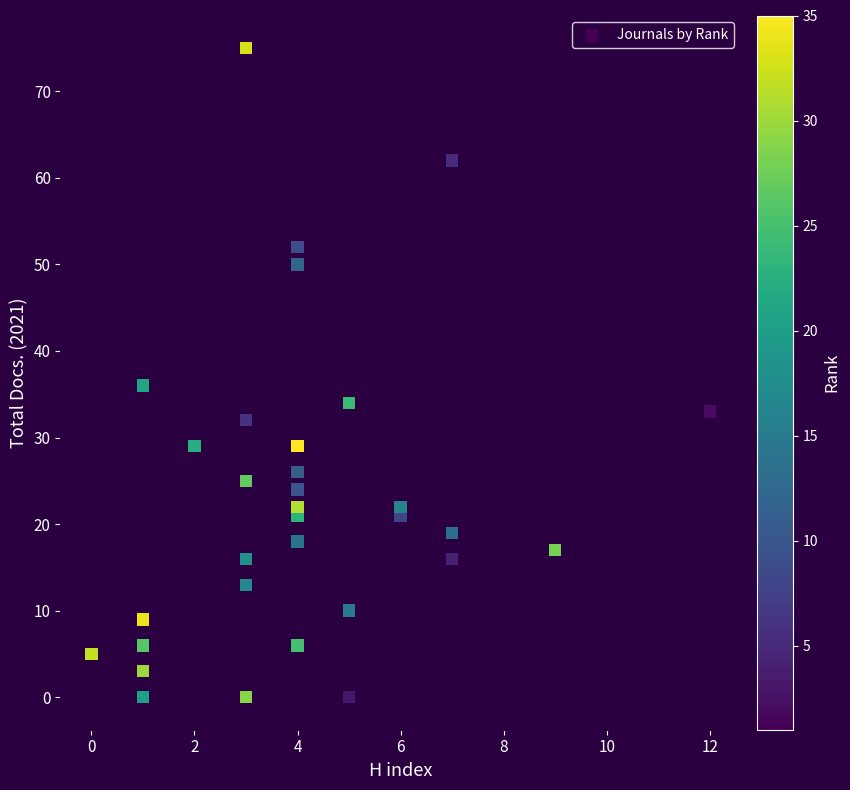

What Y value in the scatter plot is closest to 37?

36